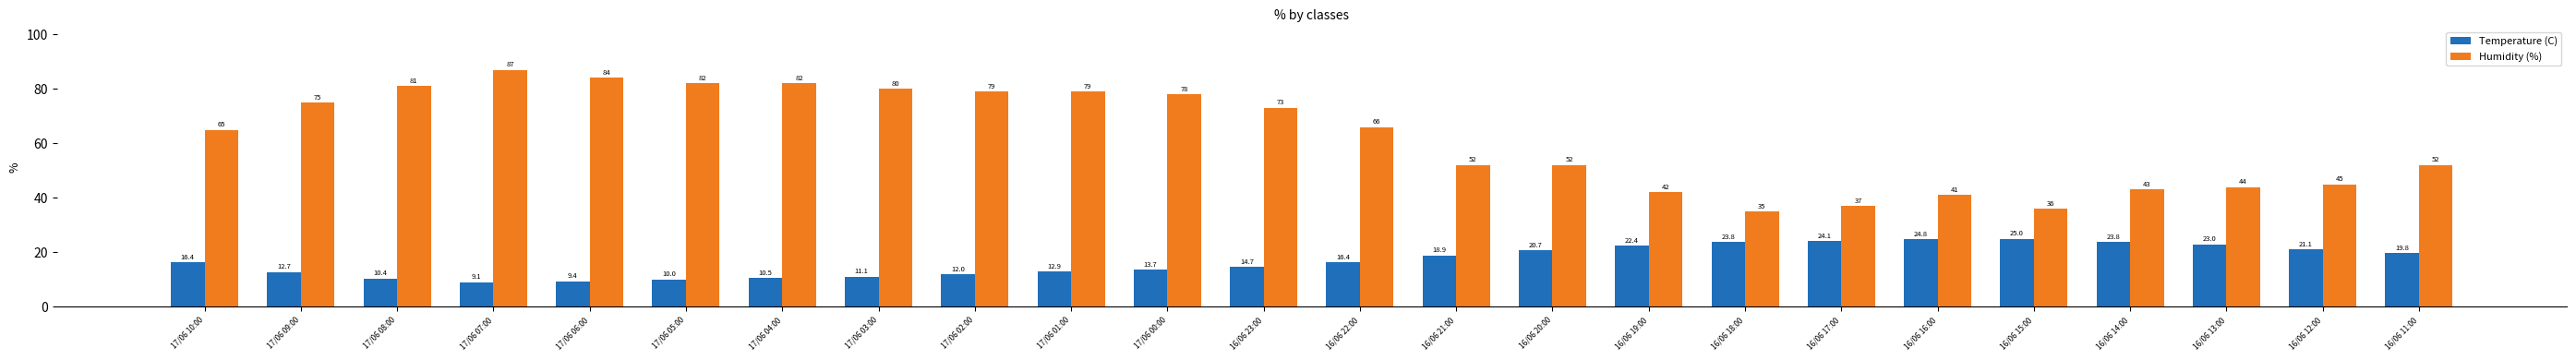

True or false: Temperature (C) has a value of 16.4 at 17/06 10:00.

True